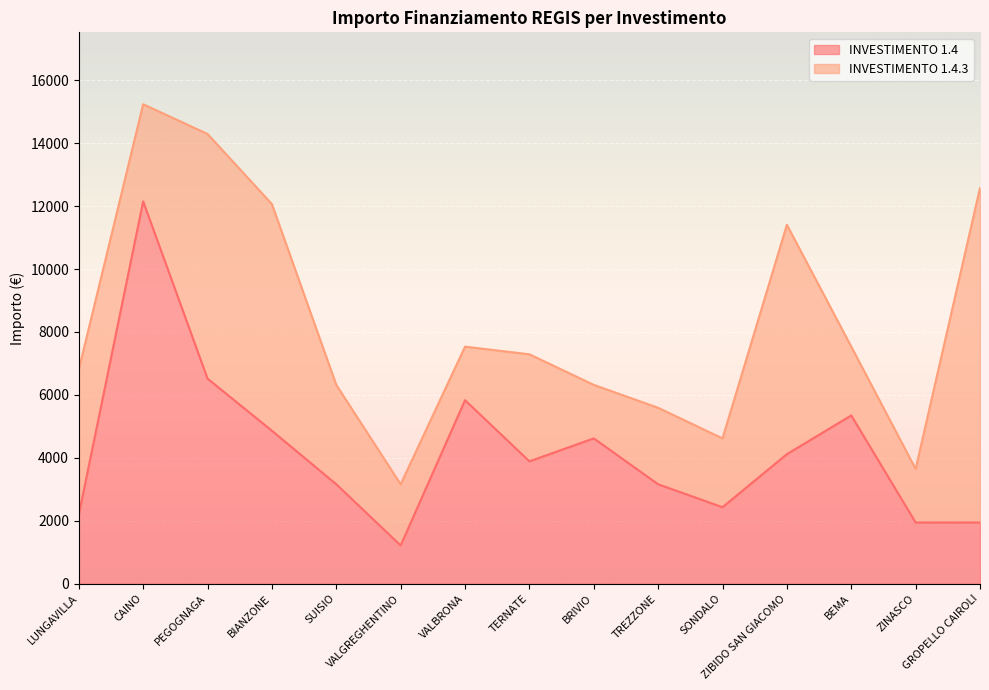

What is the difference between the maximum and minimum values?

10935